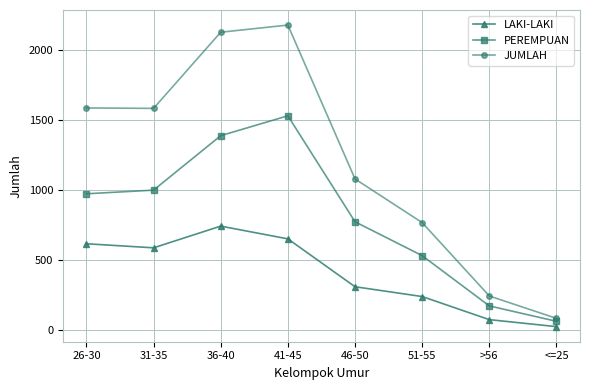

At which label is JUMLAH closest to 1127?

46-50